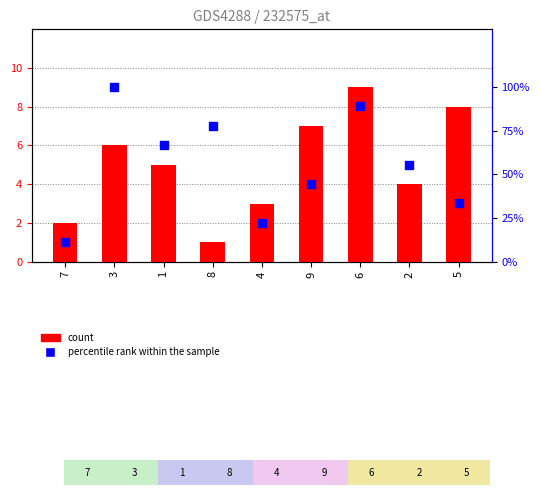

Is the value of percentile rank within the sample at 5 greater than the value of count at 4?

Yes